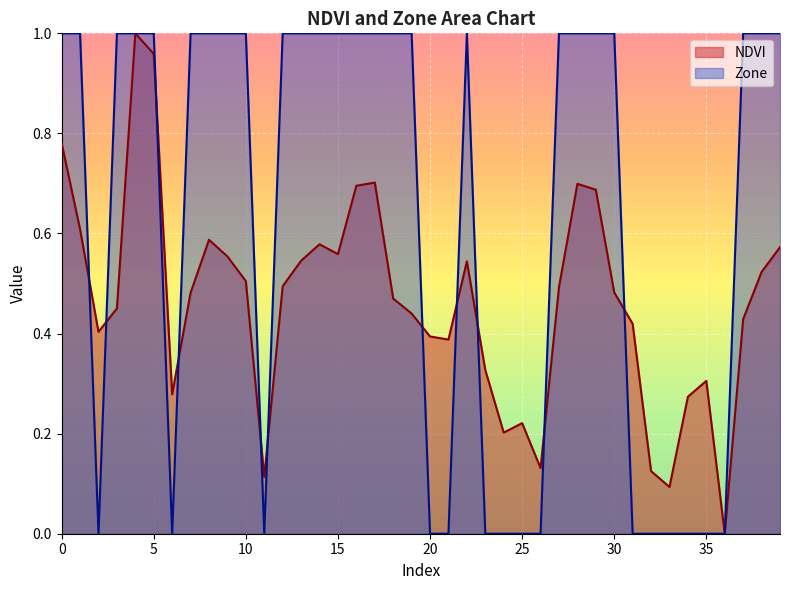

True or false: Zone has a value of 1.0 at 13.

True